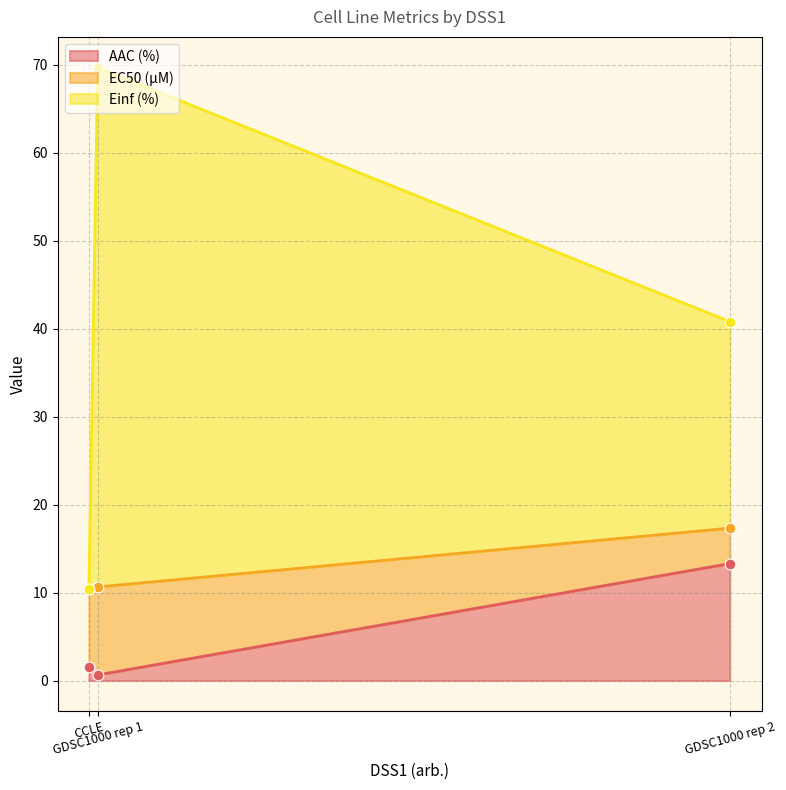

Which series contains the highest Y value?

Einf (%)